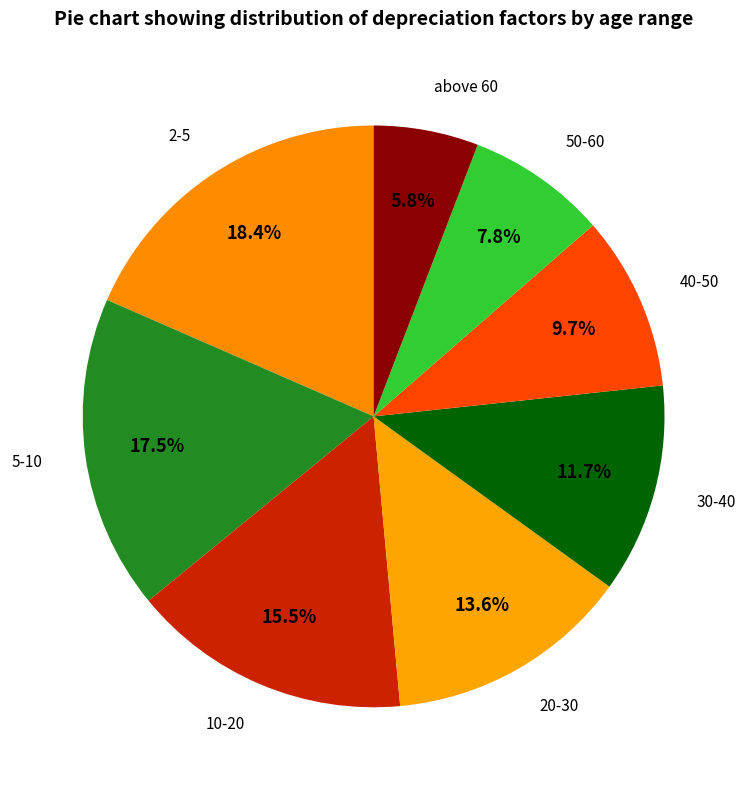

To the nearest percent, what is the difference between the largest and smallest slice percentages?

13%